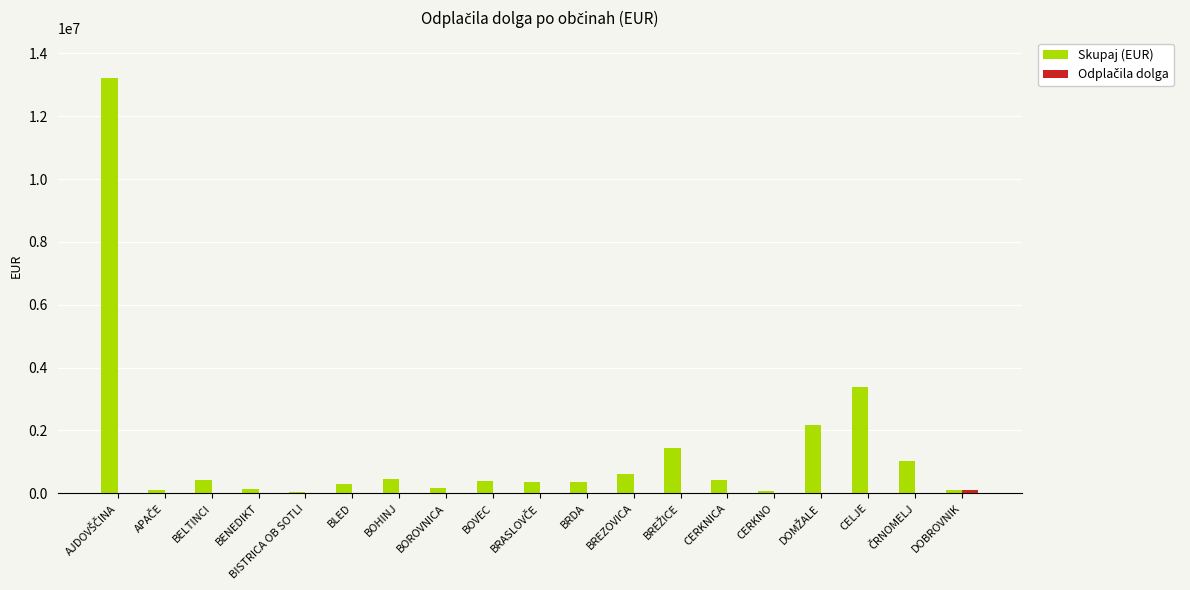

What is the total value across all series at BREZOVICA?

624923.6